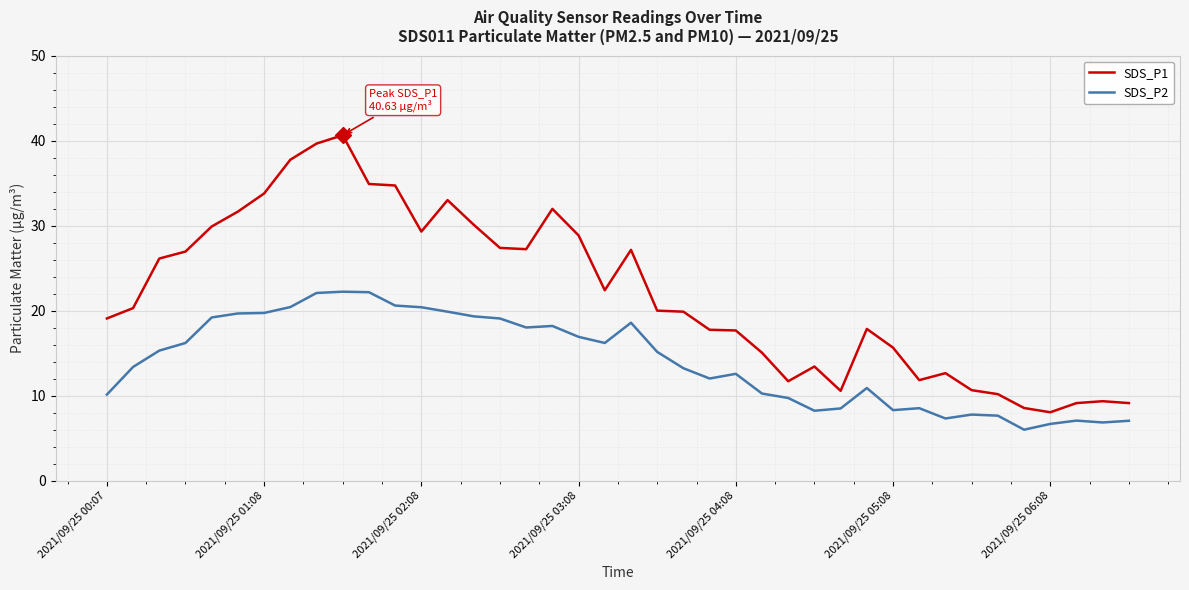

Which series has the largest total across all categories?

SDS_P1